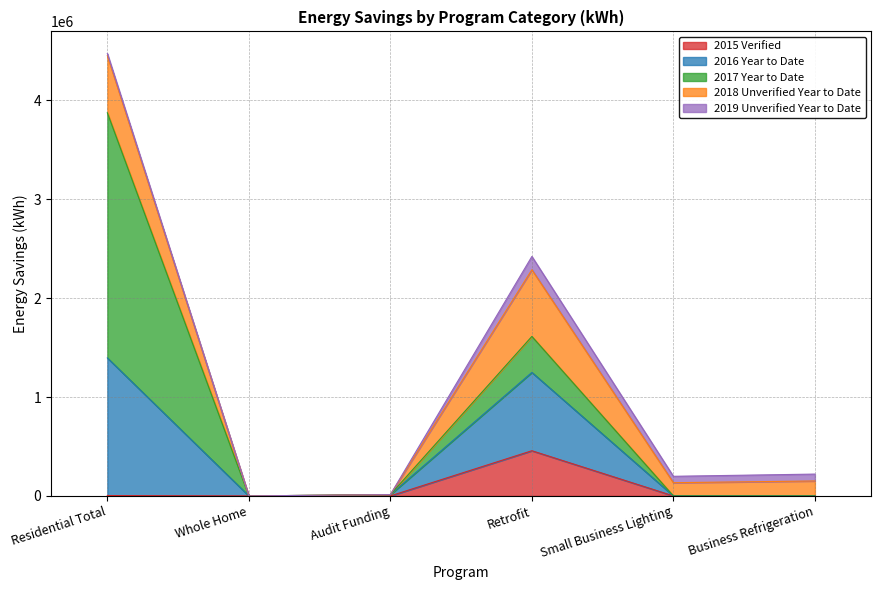

What is the difference between the second highest and minimum values in the 2018 Unverified Year to Date series?

578599.2